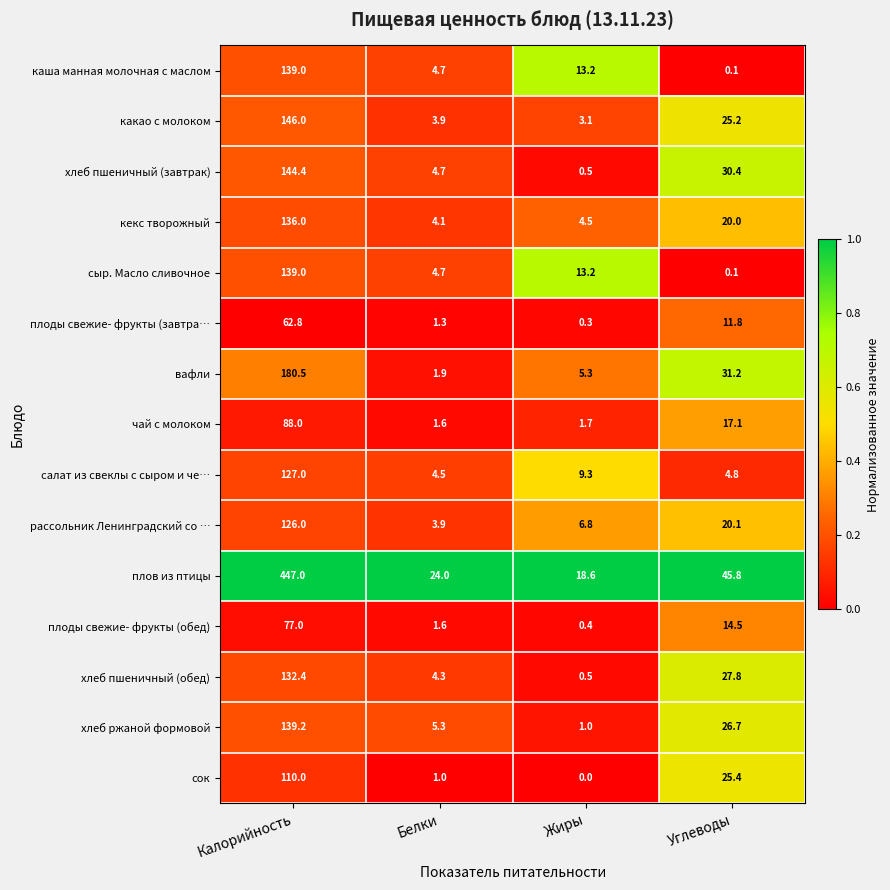

What is the difference between the плоды свежие- фрукты (завтра… values at Белки and Углеводы?

10.5